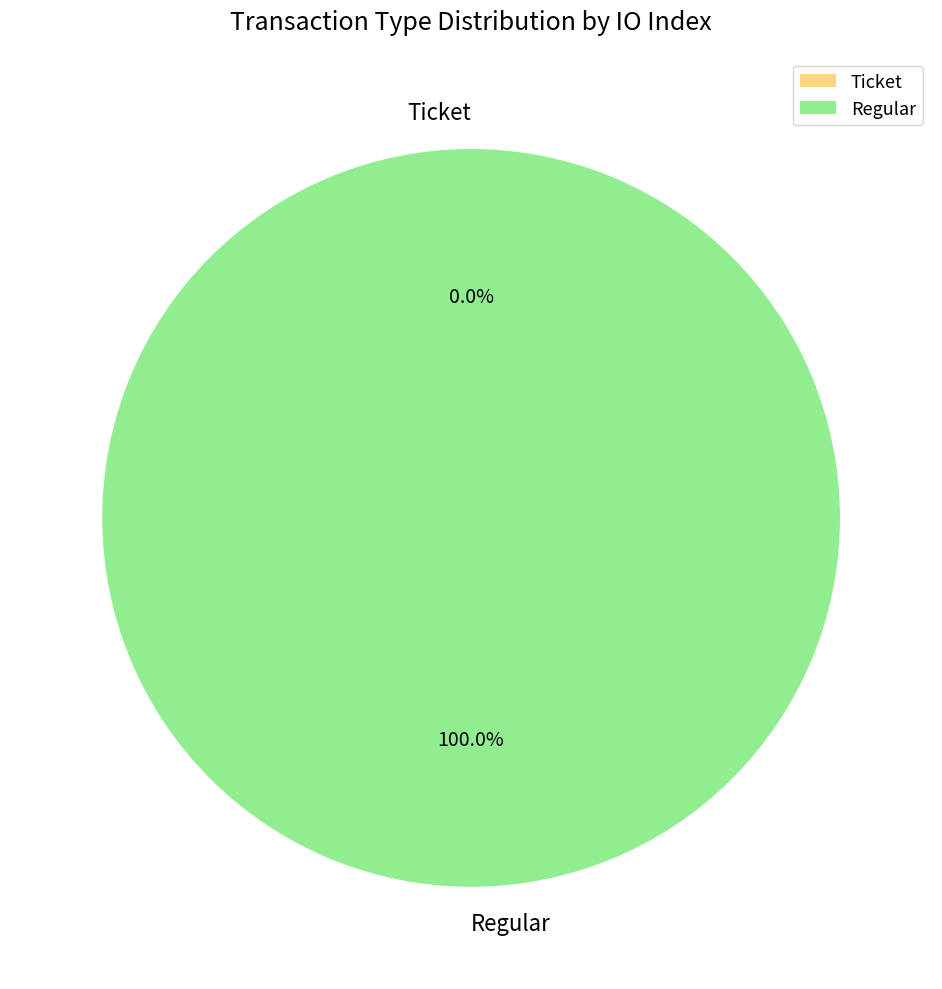

Is there a majority slice in this chart?

Yes